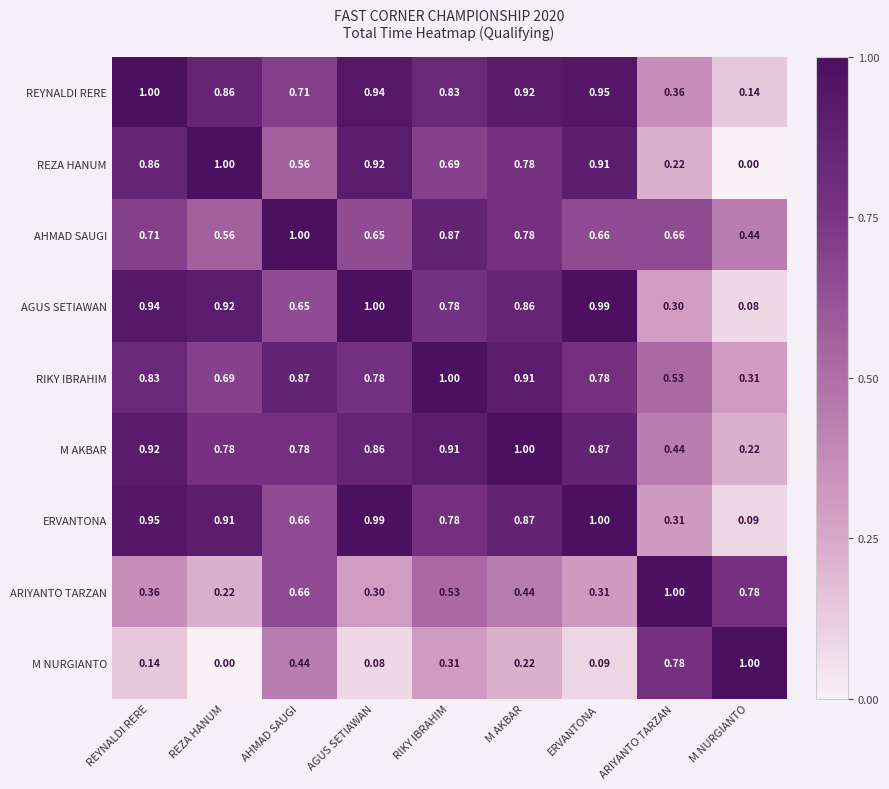

At which label is AGUS SETIAWAN closest to 0?

M NURGIANTO